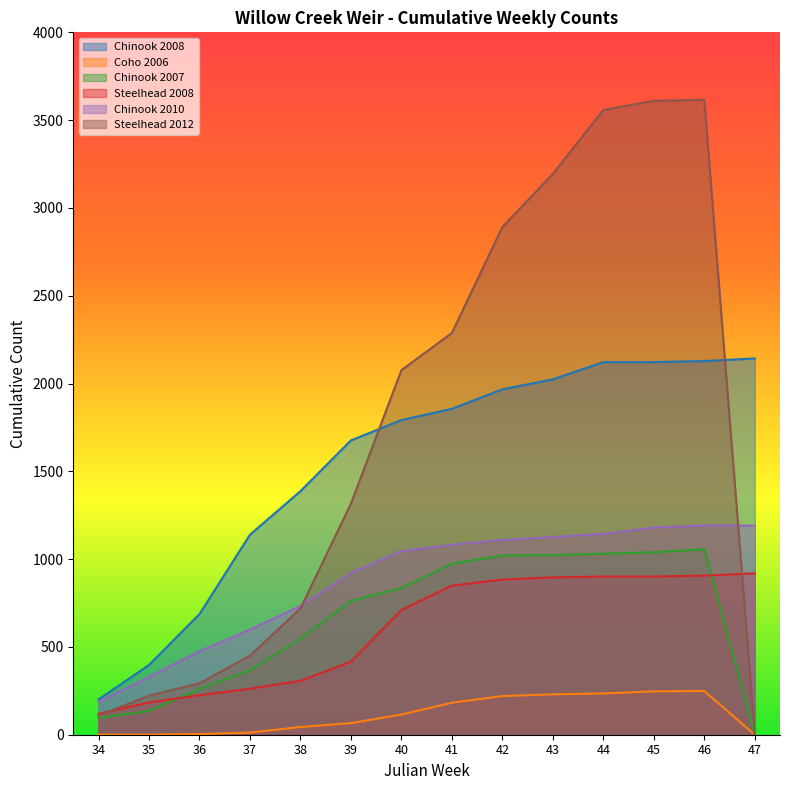

Reading left to right, extract all data points from this chart.

Chinook 2008: 201	397	687	1139	1387	1676	1792	1856	1967	2024	2122	2122	2128	2143
Coho 2006: 0	0	4	12	44	66	115	182	220	230	235	247	249	0
Chinook 2007: 96	135	261	368	547	762	835	974	1021	1022	1031	1039	1056	0
Steelhead 2008: 119	184	225	262	307	416	710	849	884	896	901	901	906	919
Chinook 2010: 188	330	475	599	733	921	1046	1082	1109	1126	1144	1180	1191	1191
Steelhead 2012: 109	222	293	450	719	1316	2076	2288	2891	3194	3558	3610	3616	0